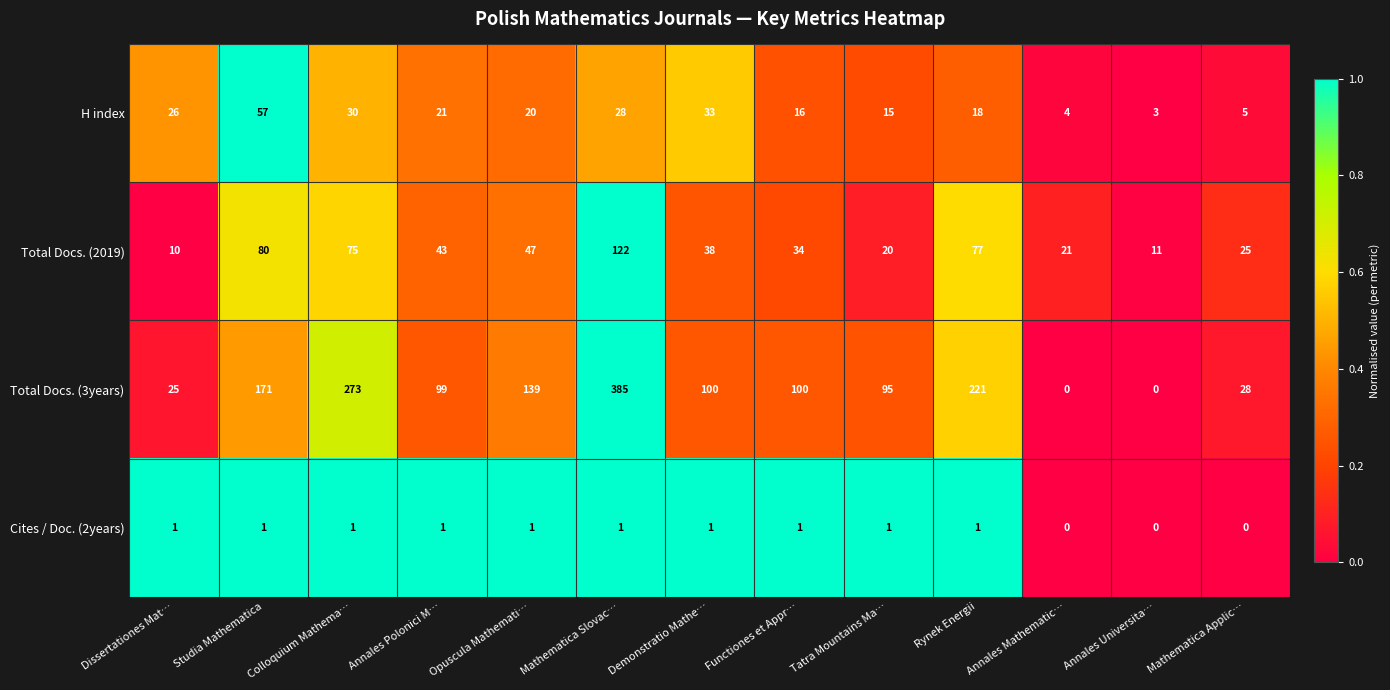

At which category does the chart reach its peak across all series?

Mathematica Slovac…